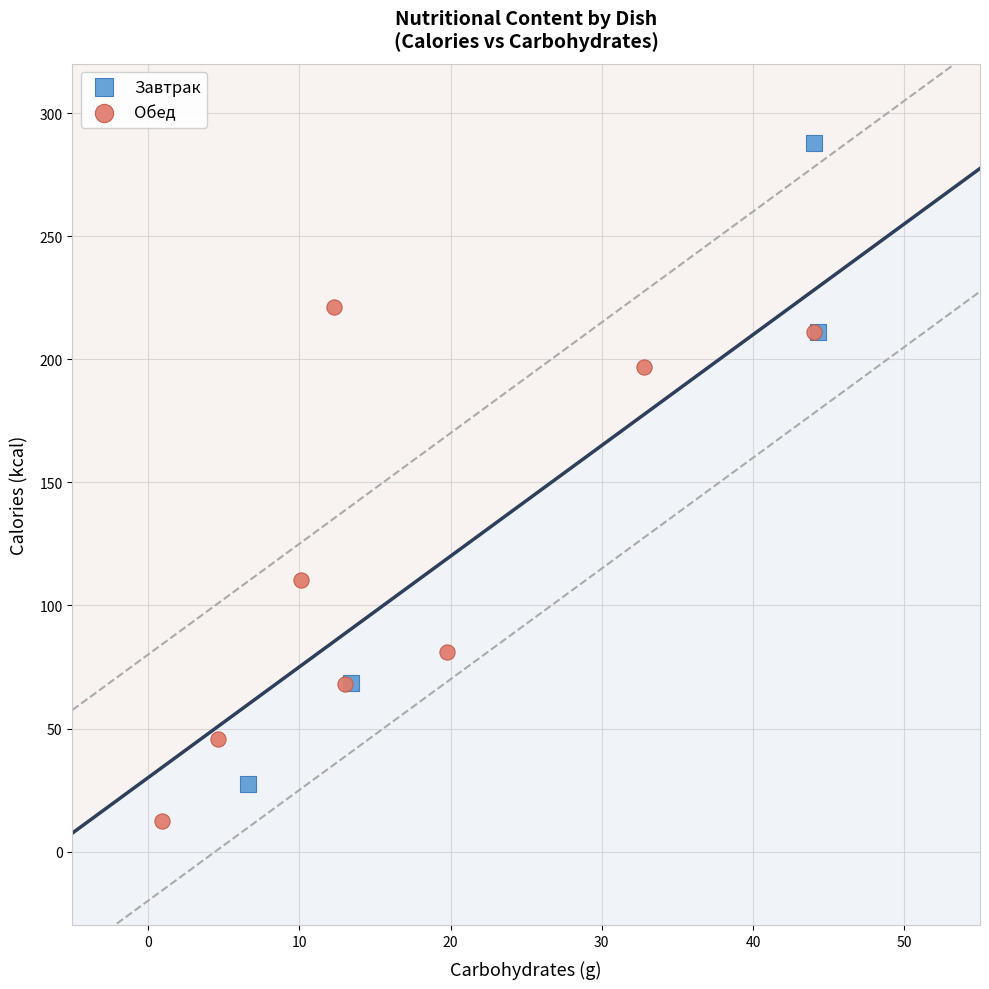

Which series reaches the maximum Y coordinate?

Завтрак